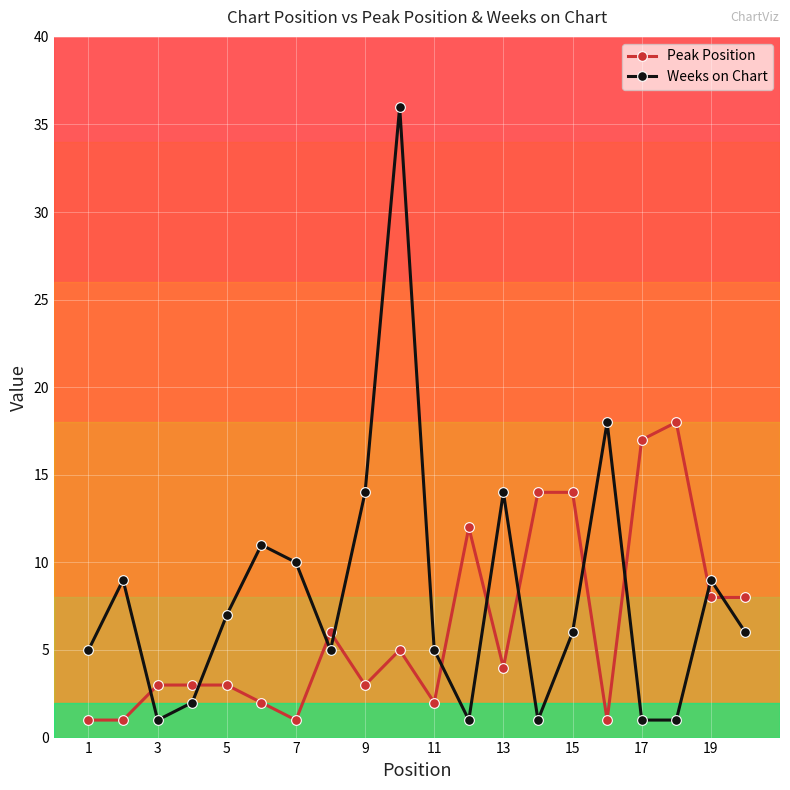

What is the highest value of the Weeks on Chart series?

36